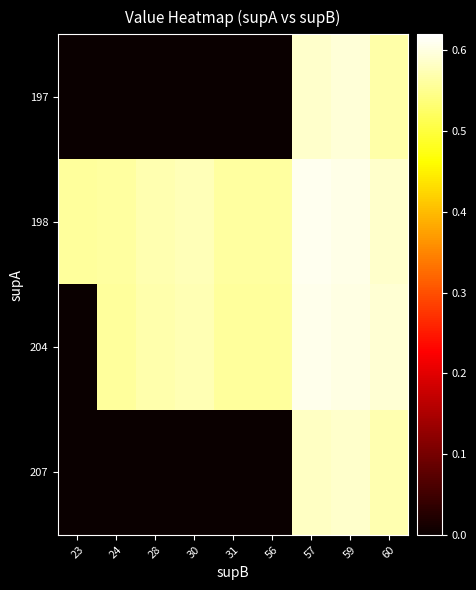

Reading left to right, what are all the values shown in this chart?

197: 23=0.0	24=0.0	28=0.0	30=0.0	31=0.0	56=0.0	57=0.6	59=0.6	60=0.6
198: 23=0.6	24=0.6	28=0.6	30=0.6	31=0.6	56=0.6	57=0.6	59=0.6	60=0.6
204: 23=0.0	24=0.6	28=0.6	30=0.6	31=0.6	56=0.6	57=0.6	59=0.6	60=0.6
207: 23=0.0	24=0.0	28=0.0	30=0.0	31=0.0	56=0.0	57=0.6	59=0.6	60=0.6